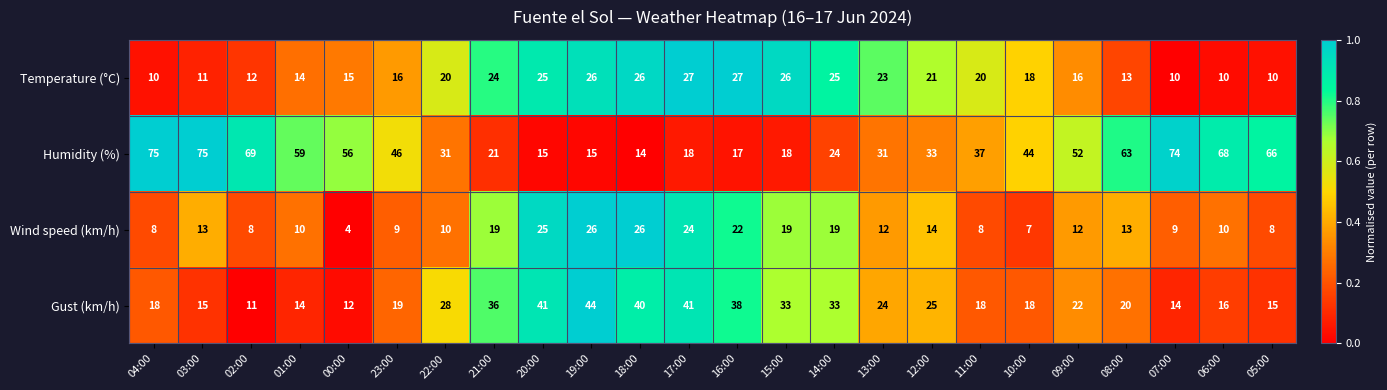

What is the difference between the maximum and minimum values in the Gust (km/h) series?

33